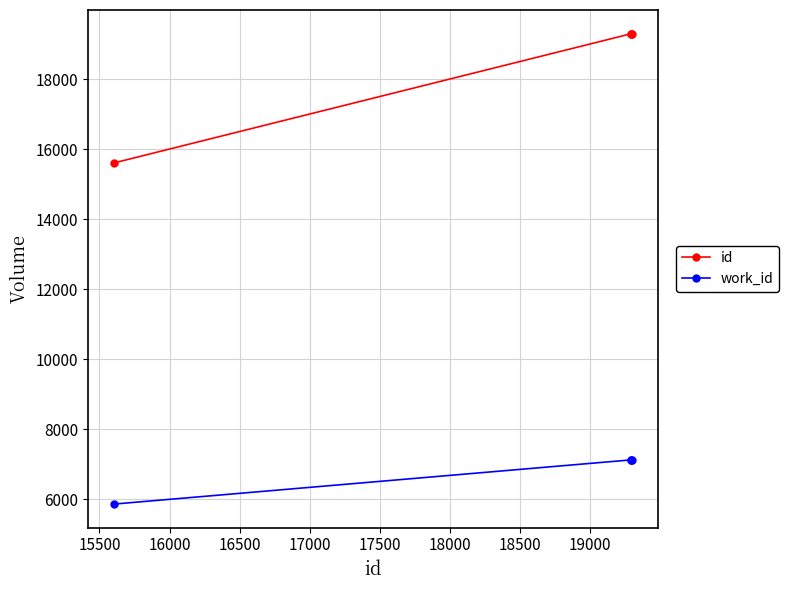

Does the chart have visible grid lines?

Yes